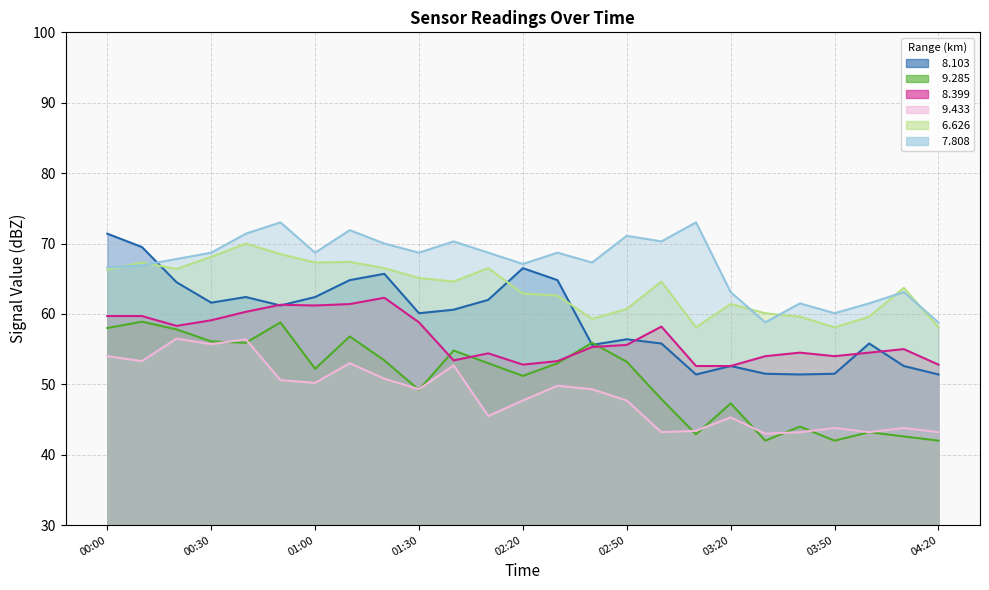

Where is the first local minimum for   9.285?

00:40